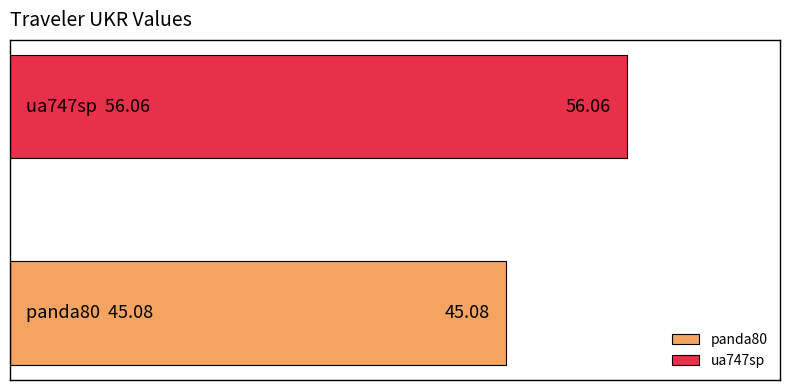

List the series in order of their overall mean, lowest first.

panda80, ua747sp